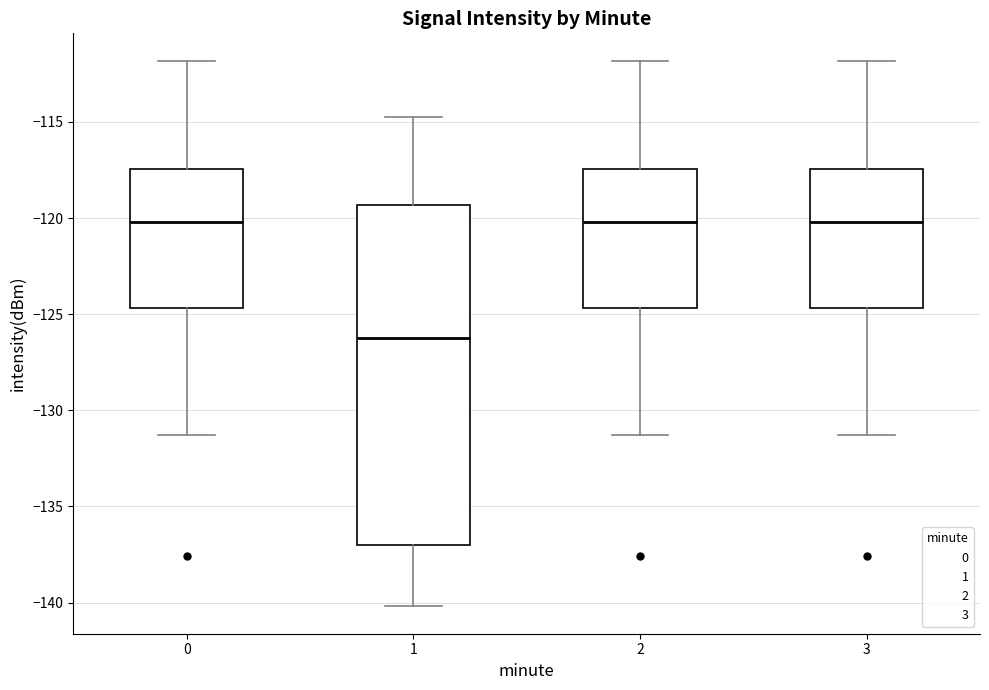

Reading left to right, transcribe this box plot: for each box, give where its median line is, the range the box spans, and where its two whiskers end, as read against the y-axis. The values are not printed on the chart, so give them approximately, as read against the axis.

0: median -120.0, box -124.5 to -117.5, whiskers -131.5 to -112.0
1: median -126.0, box -137.0 to -119.5, whiskers -140.0 to -114.5
2: median -120.0, box -124.5 to -117.5, whiskers -131.5 to -112.0
3: median -120.0, box -124.5 to -117.5, whiskers -131.5 to -112.0